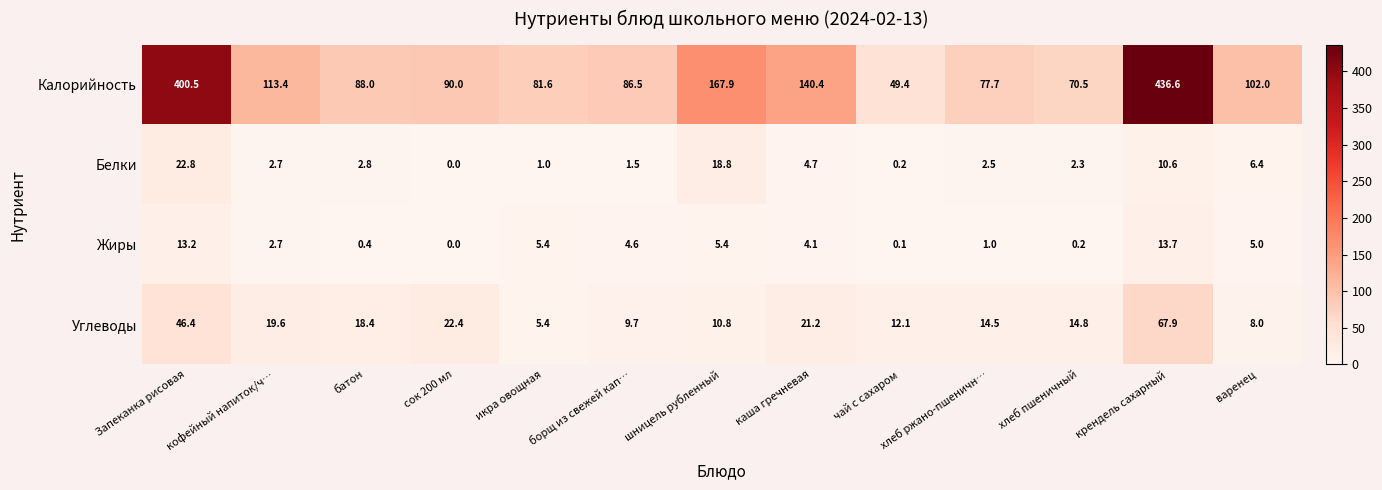

What is the difference between the maximum and second lowest values in the Жиры series?

13.6